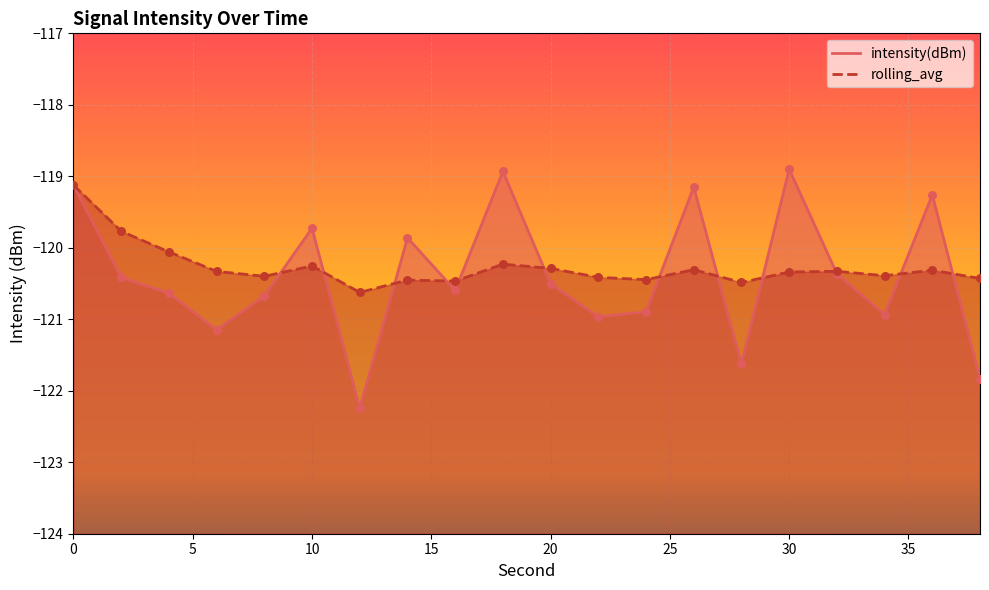

Which series reaches the minimum Y coordinate?

intensity(dBm)